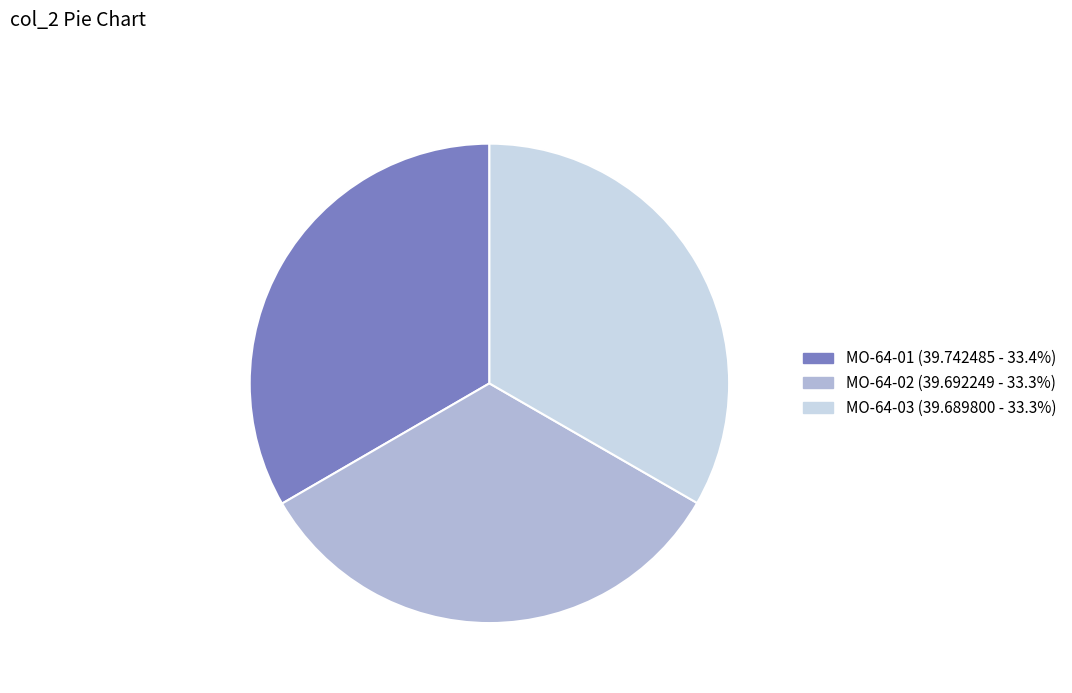

Is MO-64-03 the majority of the pie?

No